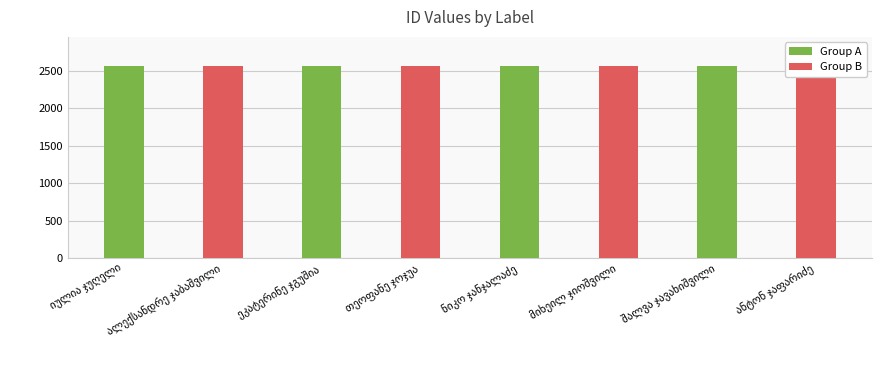

What is the average value of the Group B series?

2561